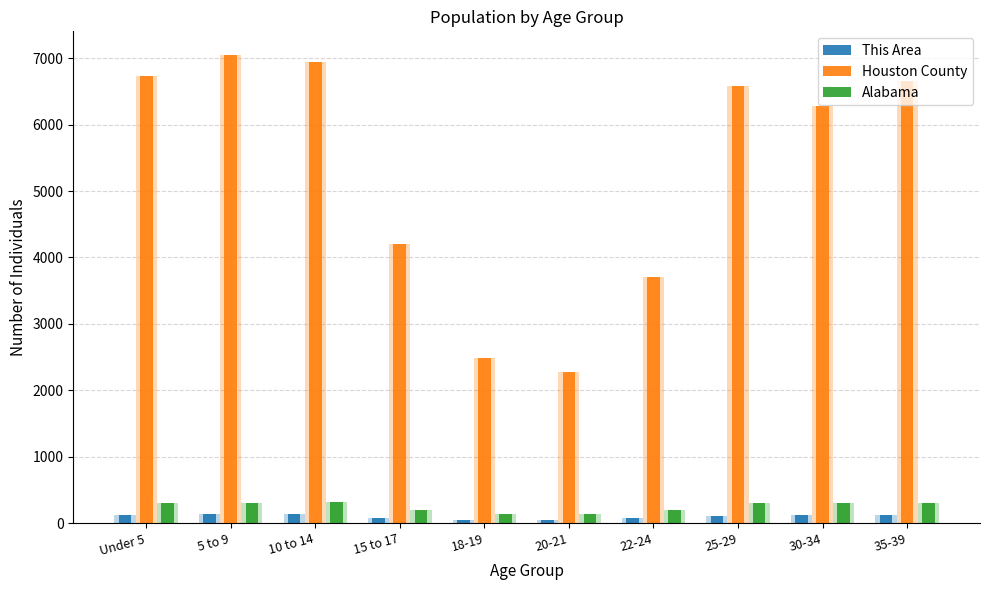

Reading left to right, list all the values displayed in this chart.

This Area: Under 5=123.0	5 to 9=136.0	10 to 14=145.0	15 to 17=86.0	18-19=55.0	20-21=56.0	22-24=73.0	25-29=114.0	30-34=117.0	35-39=129.0
Houston County: Under 5=6731.0	5 to 9=7051.0	10 to 14=6936.0	15 to 17=4208.0	18-19=2482.0	20-21=2276.0	22-24=3710.0	25-29=6579.0	30-34=6287.0	35-39=6655.0
Alabama: Under 5=305.0	5 to 9=308.2	10 to 14=319.7	15 to 17=199.6	18-19=143.9	20-21=140.8	22-24=194.5	25-29=311.0	30-34=297.9	35-39=308.4